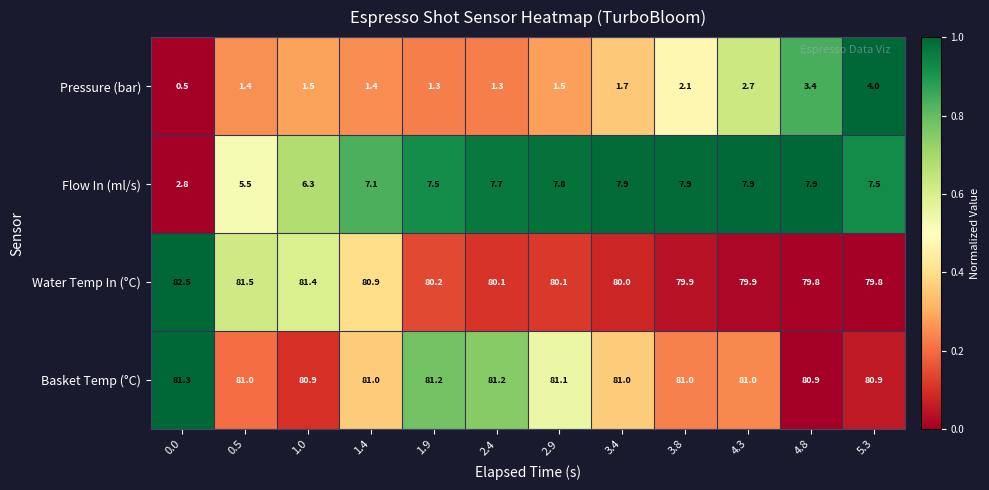

What is the spread (max minus min) of values at 3.4?

79.3